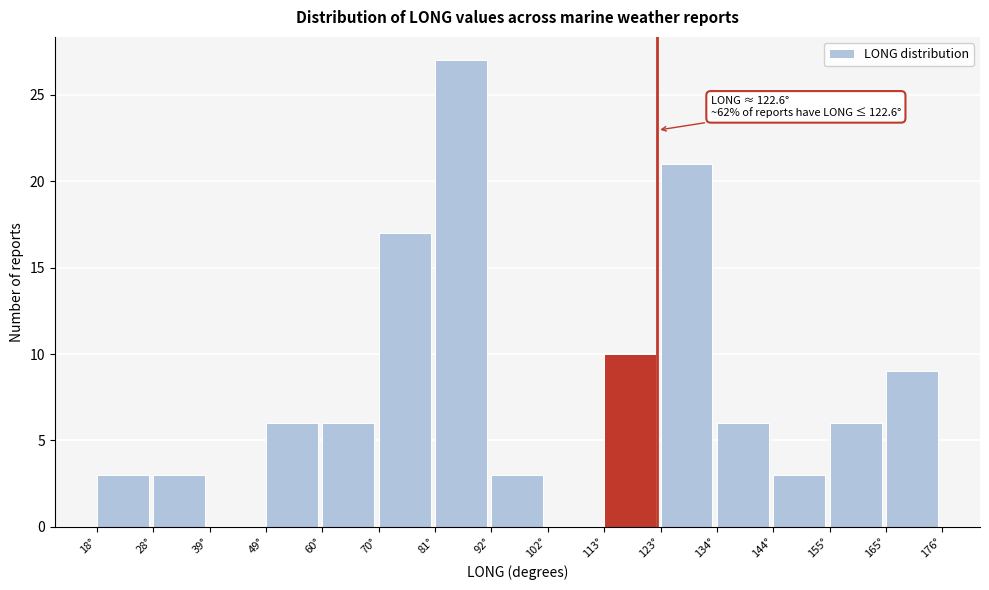

Over which range of the x-axis is the bar tallest?

80 to 92